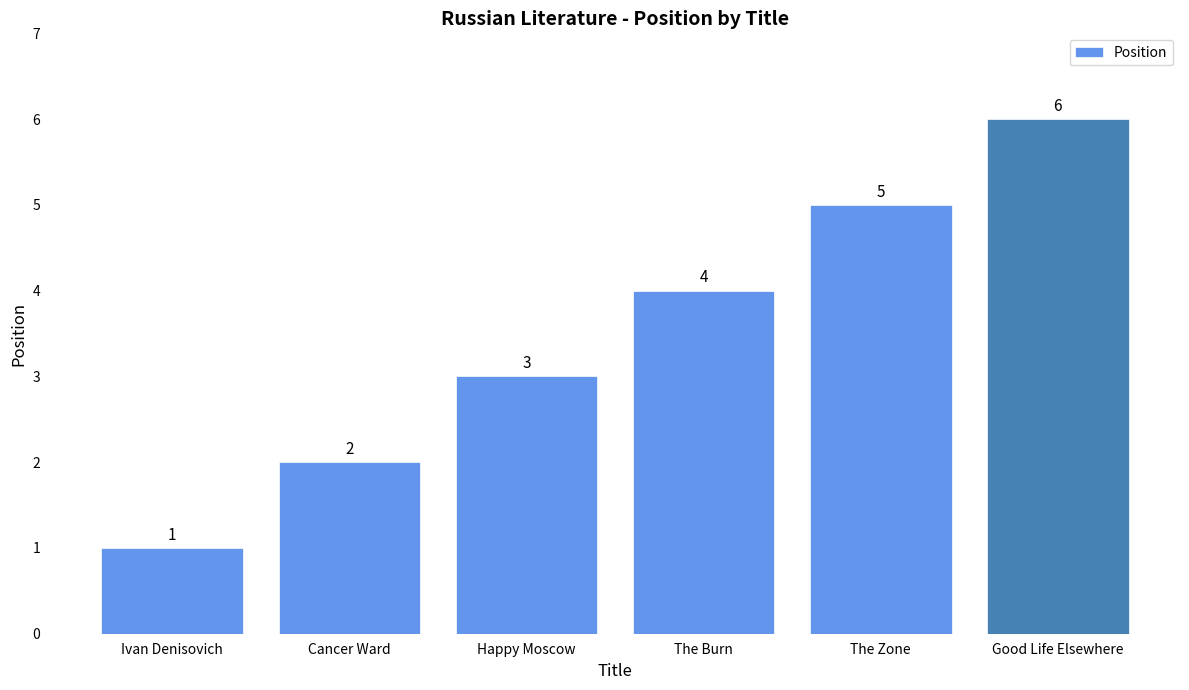

How many values are between 2 and 5?

4